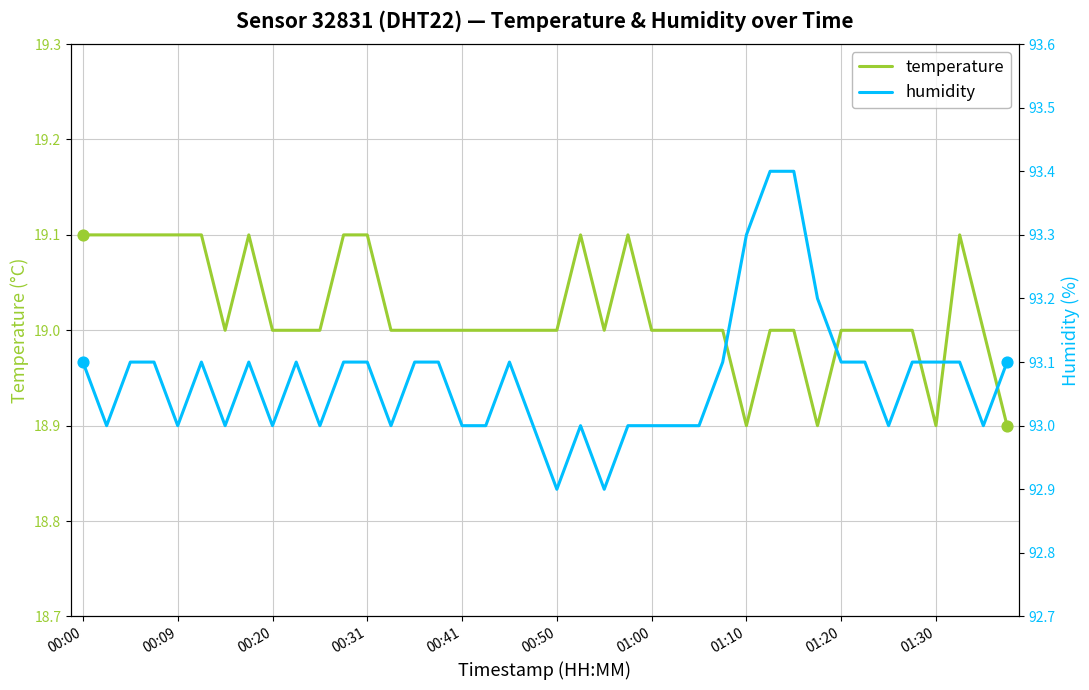

At how many categories does at least one series exceed 84?

40